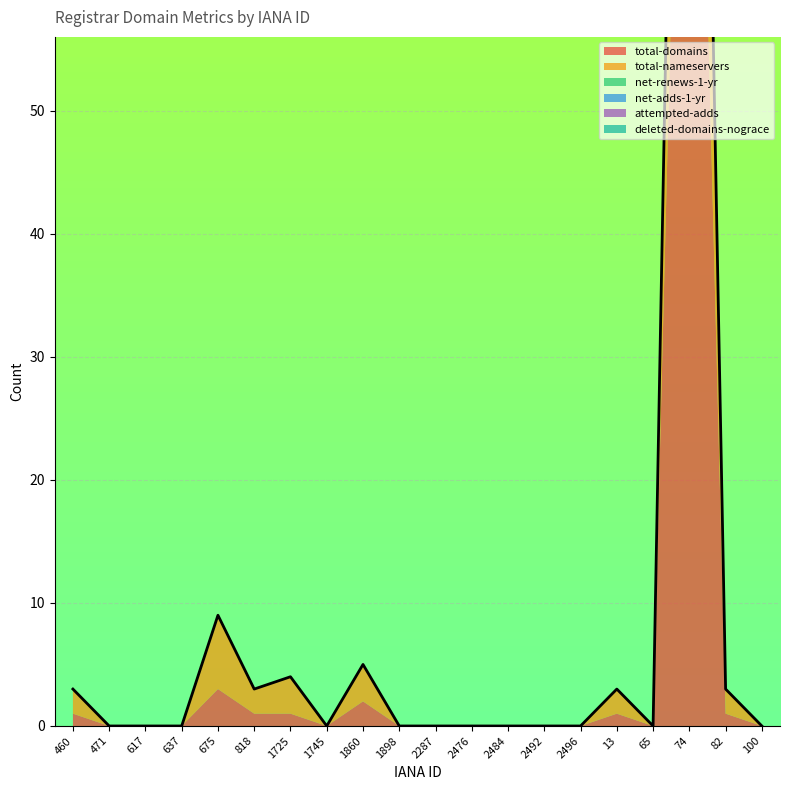

What is the sum of all attempted-adds values?

1